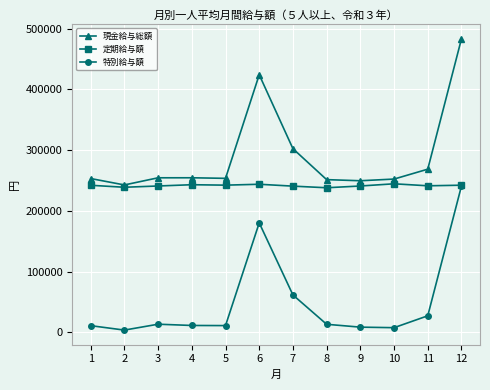

How many lines are shown in the chart?

3